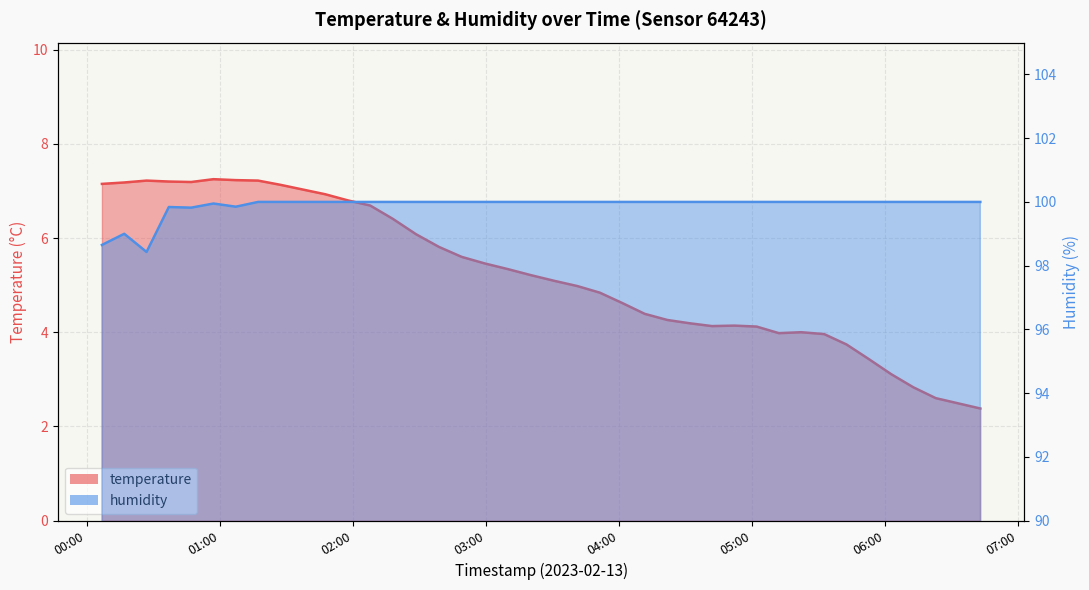

What value does the temperature series have at 2023-02-13T03:51:29?

4.8